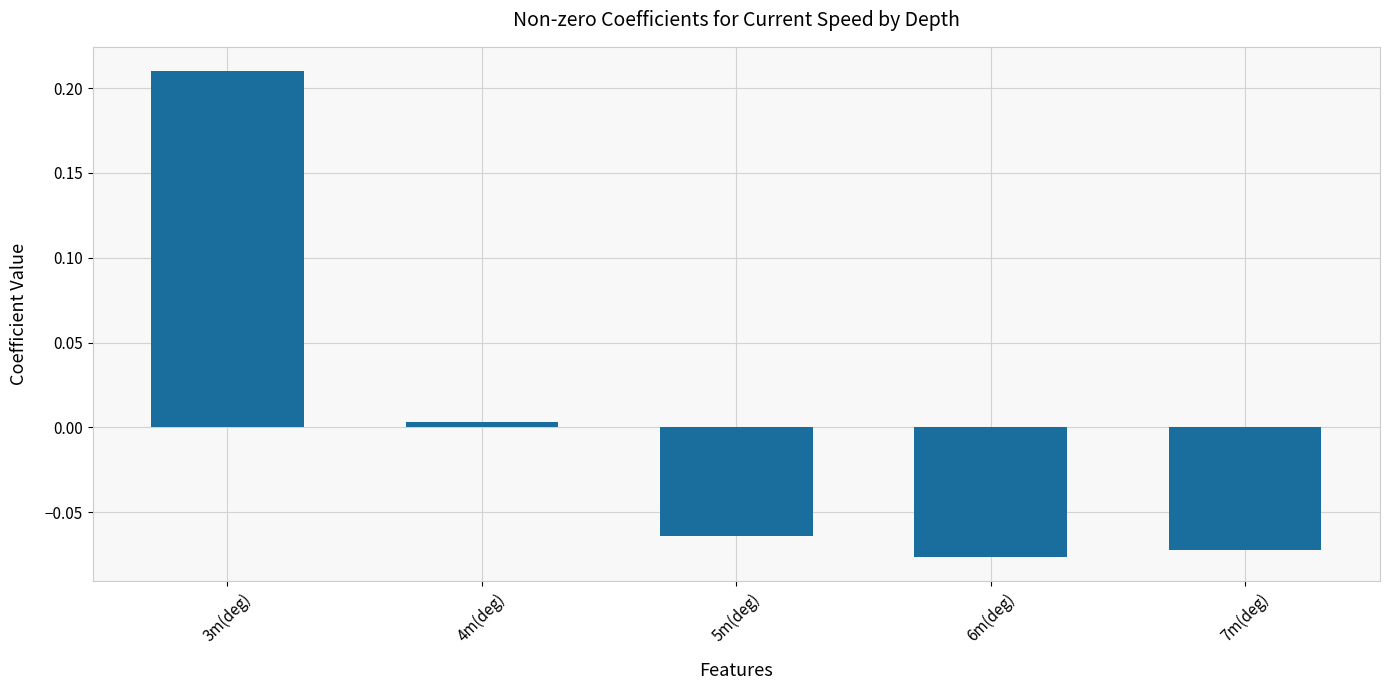

How many bars are there in total?

5